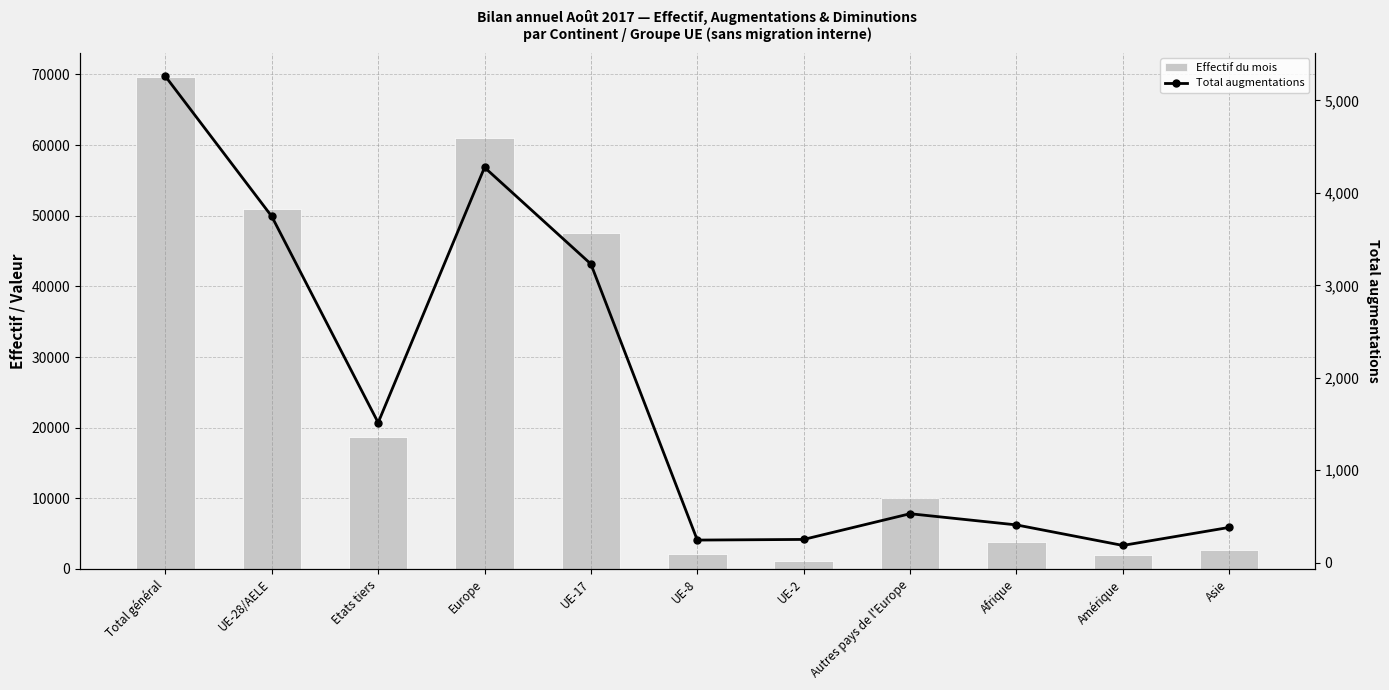

Is it true that Effectif du mois equals 1529 at Asie?

False